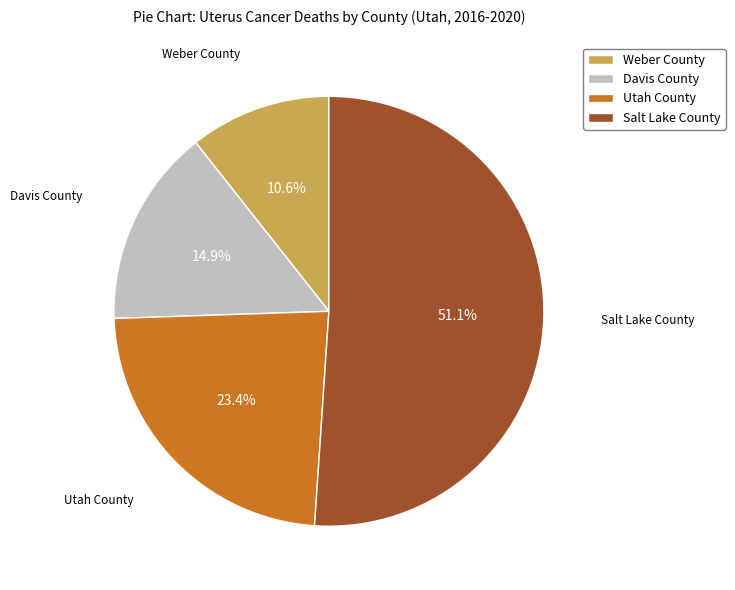

Approximately how many times larger is the value at Weber County compared to Utah County?

0.5